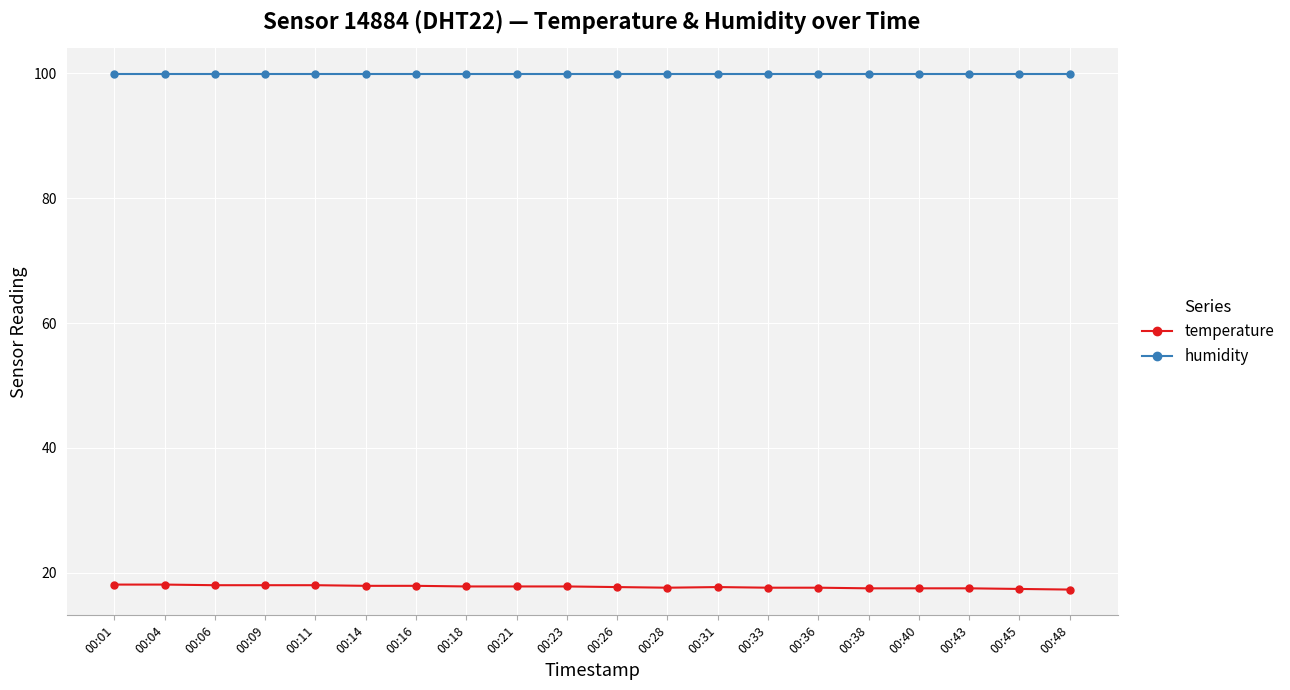

True or false: temperature and humidity intersect in this chart.

False